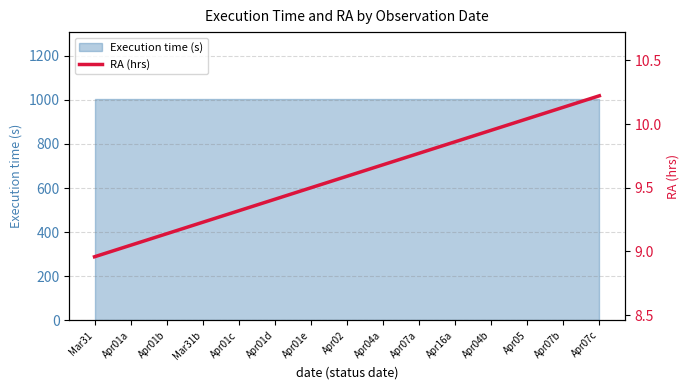

The chart shows a value of 4.5 at Apr01b. True or false?

False